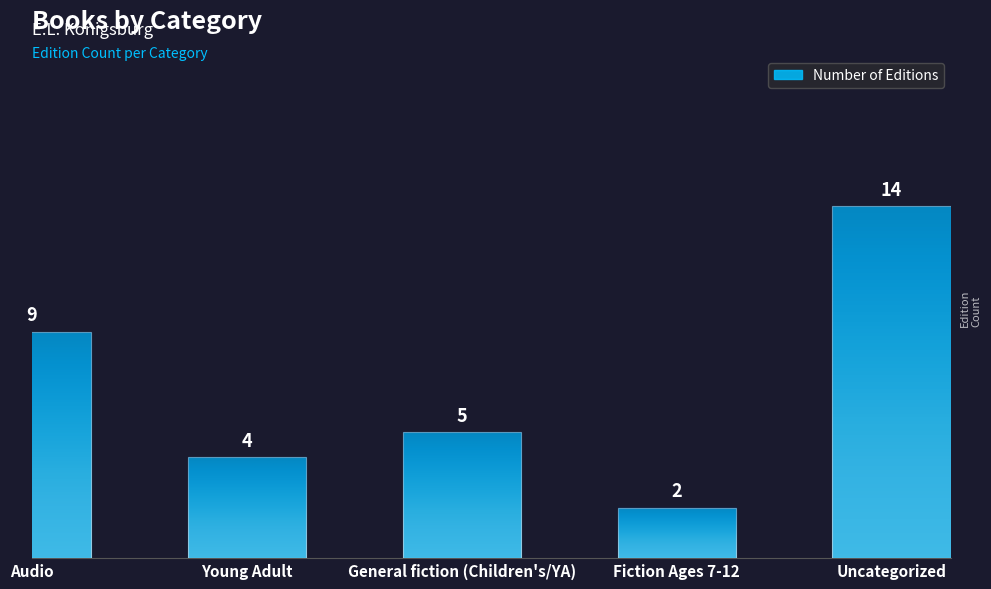

What is the value of the 3rd bar from the left?

5